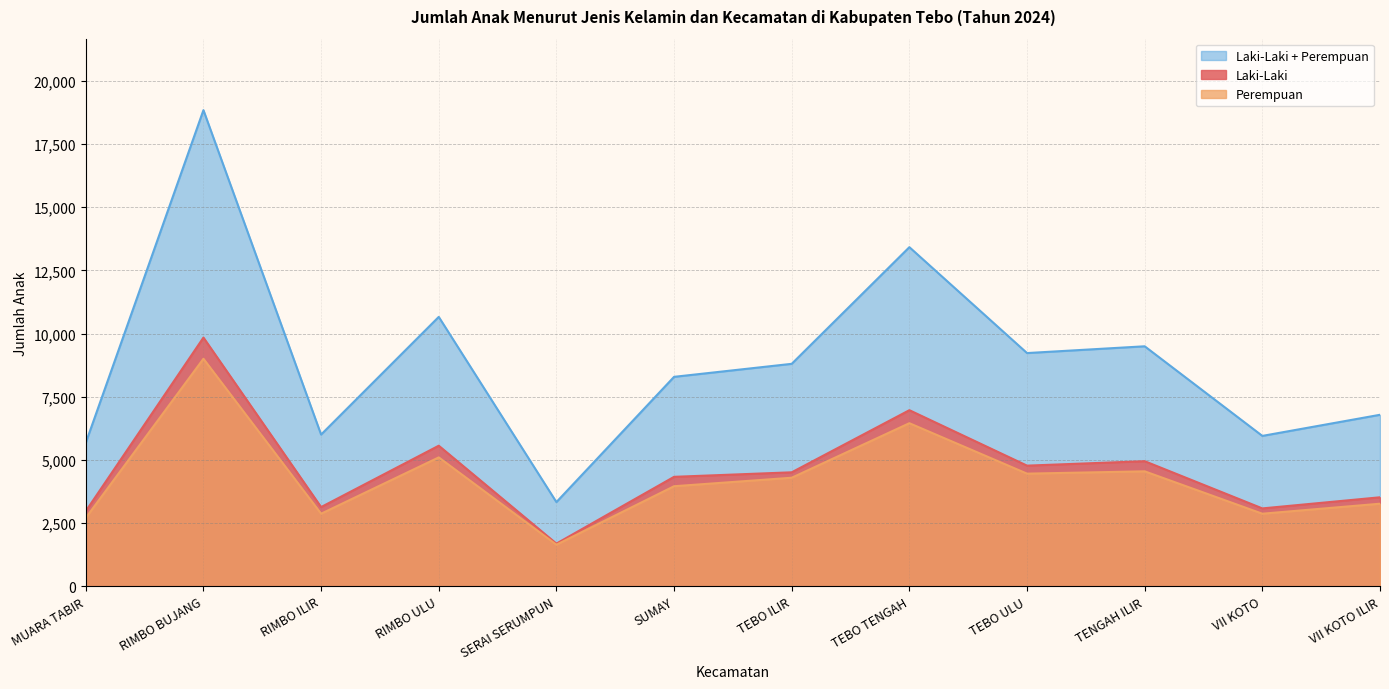

Is the value of Perempuan at SUMAY greater than the value of Laki-Laki at VII KOTO?

Yes